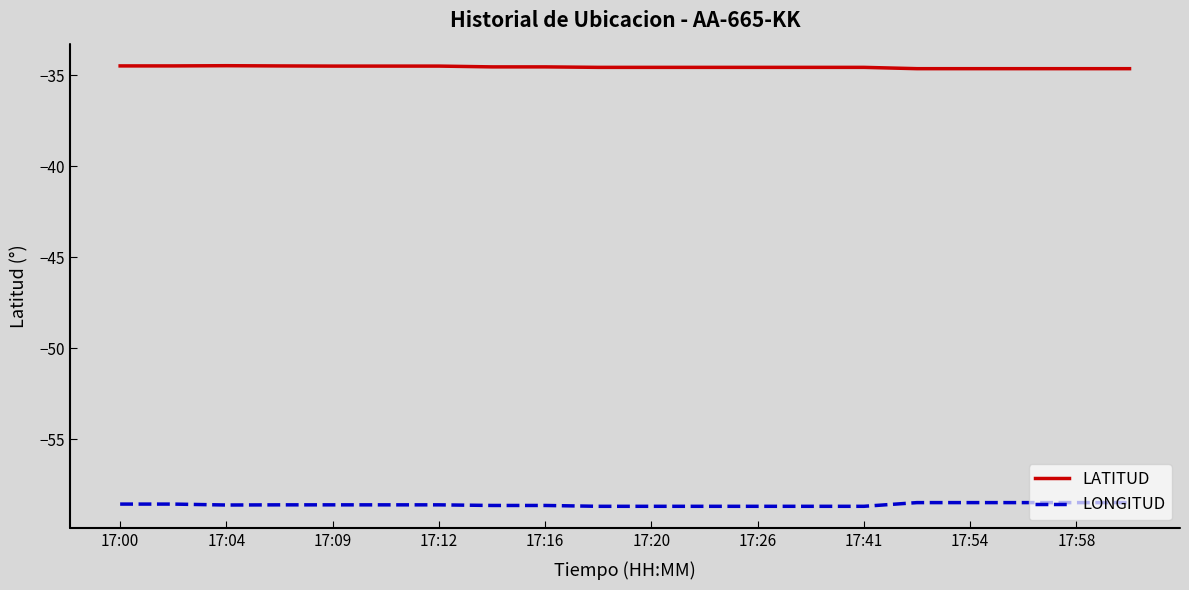

What is the sum of all LONGITUD values?

-1171.7